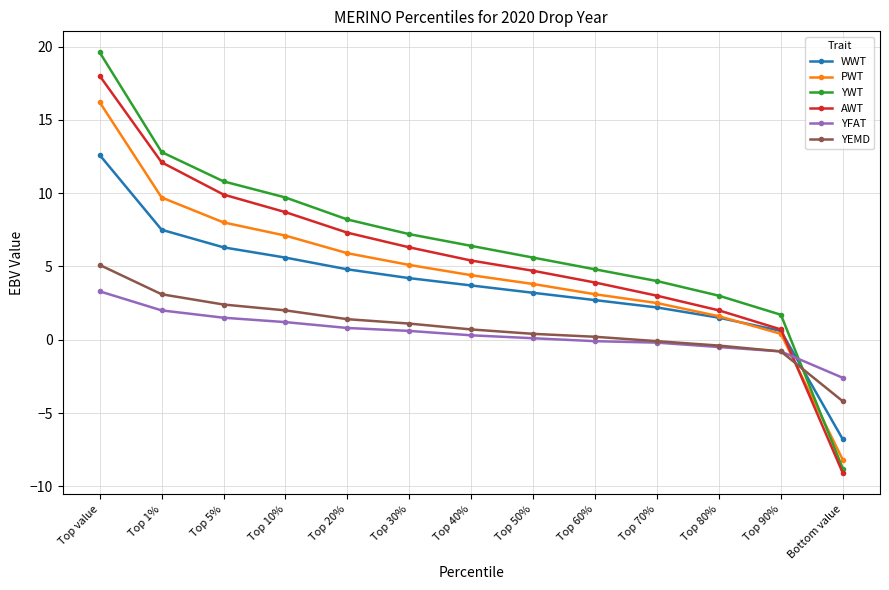

After their last crossing, which series has the higher values: YWT or WWT?

WWT